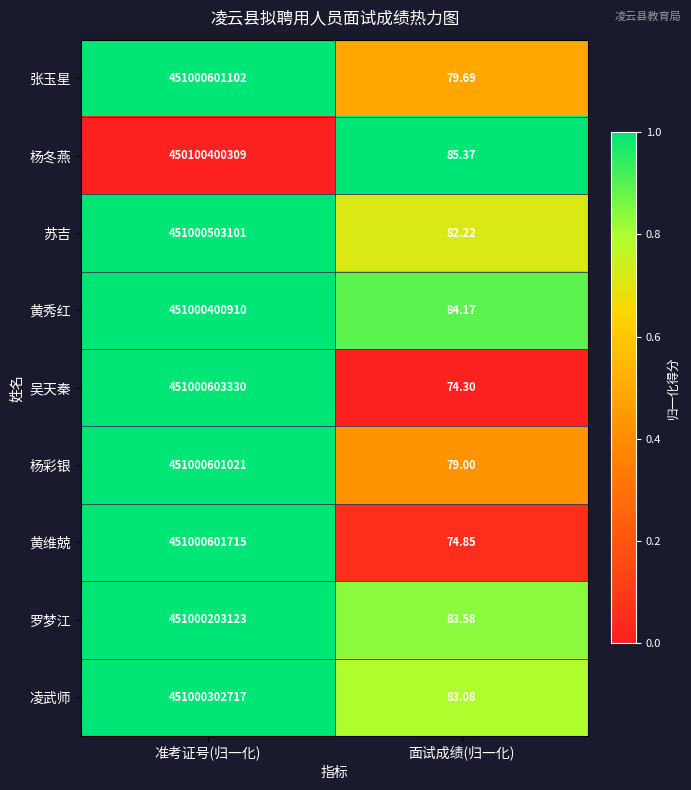

At which category is the sum across all series the highest?

准考证号(归一化)